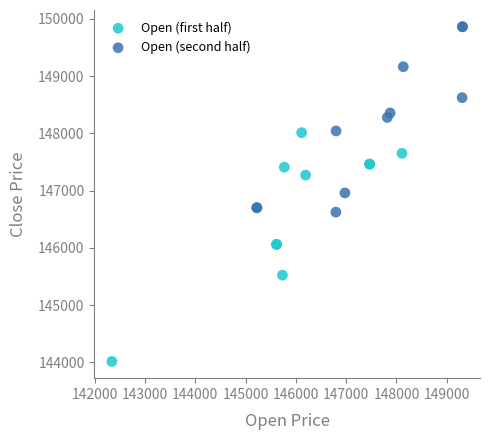

Which series contains the highest Y value?

Open (second half)